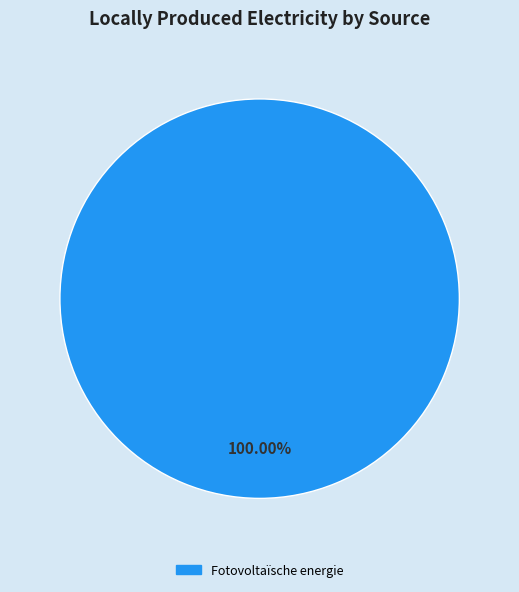

Does any single category account for the majority?

Yes